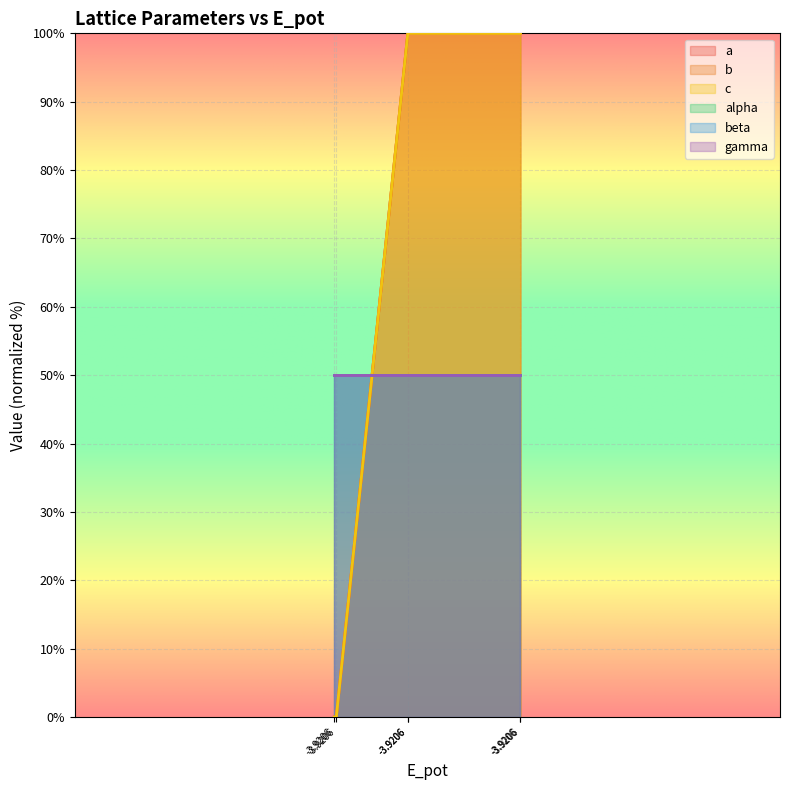

Which label corresponds to the smallest value in the chart?

-3.9206